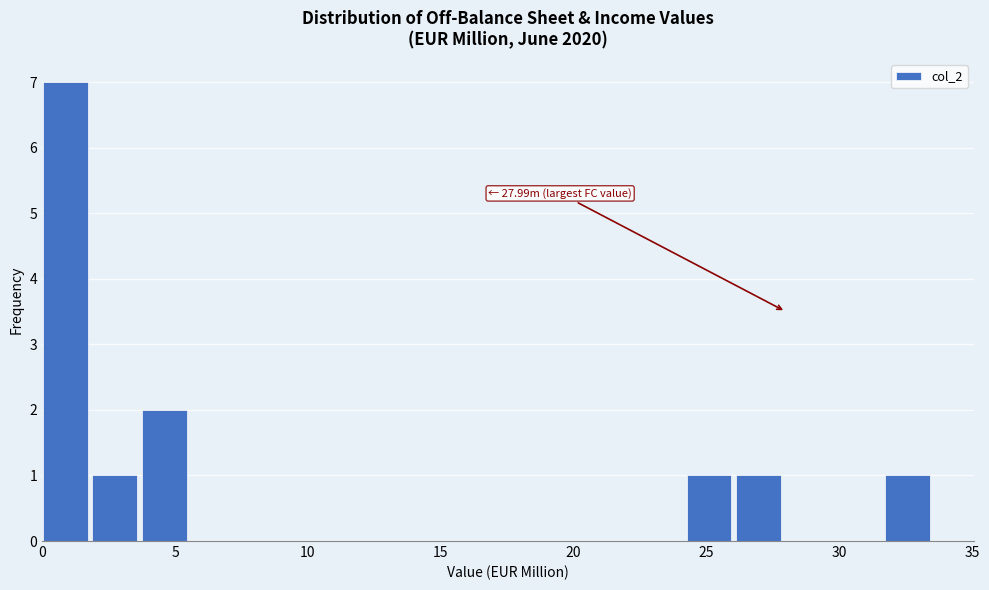

Read against the x-axis, roughly where is the centre of the tallest bar?

1.0